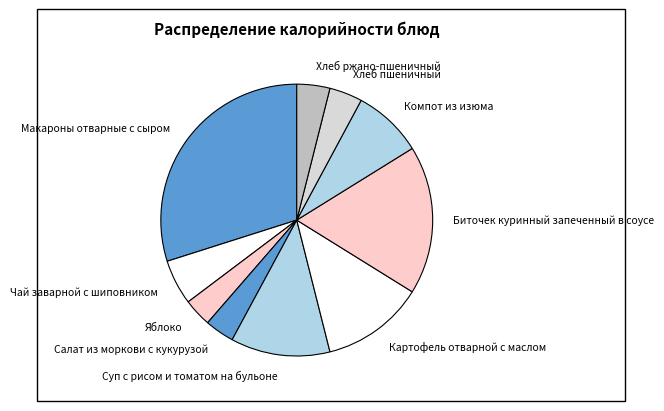

What is the largest slice in the pie chart?

Макароны отварные с сыром